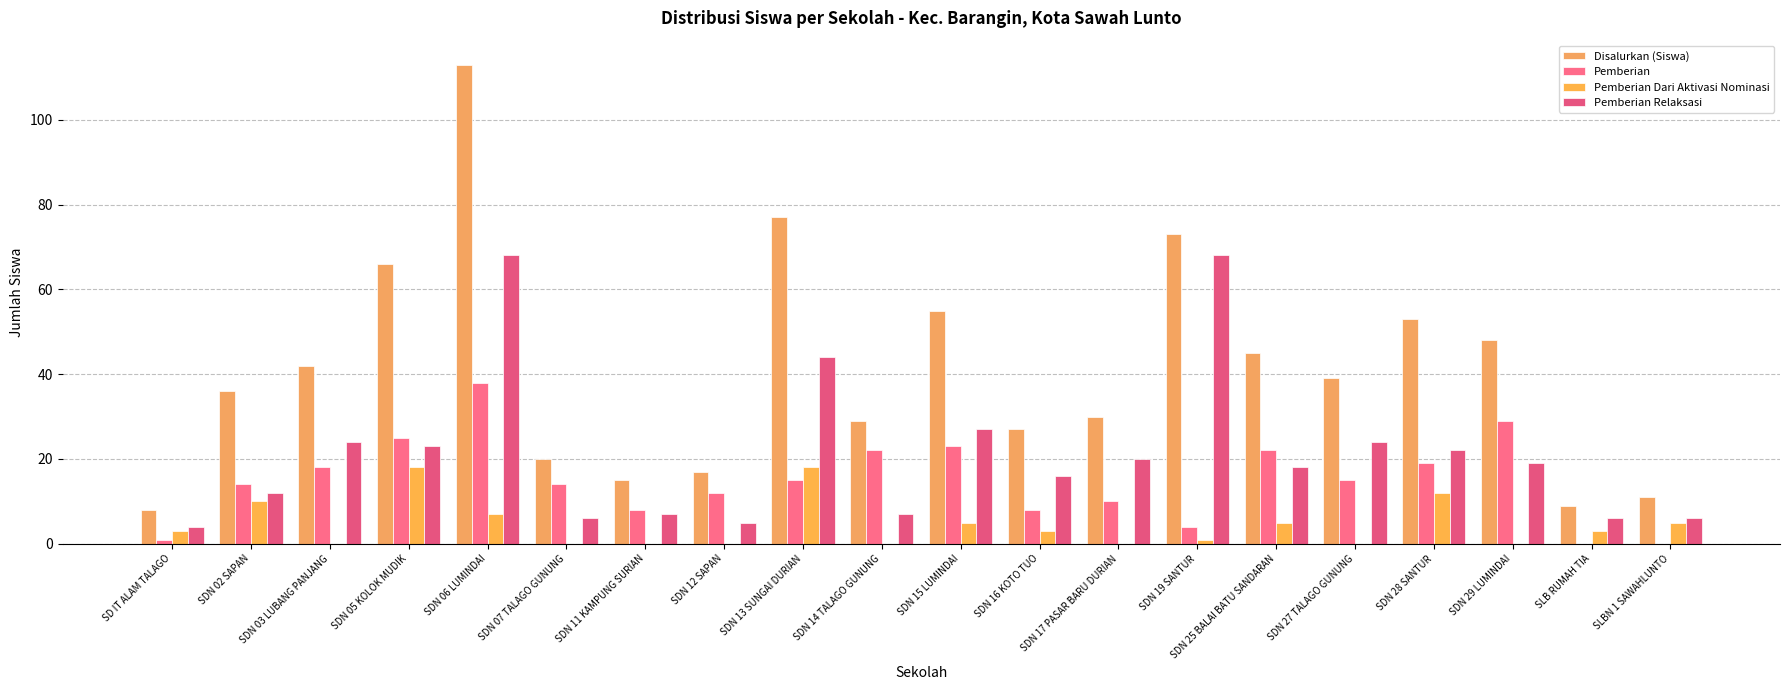

What is the difference between the maximum and minimum values in the Pemberian Dari Aktivasi Nominasi series?

18